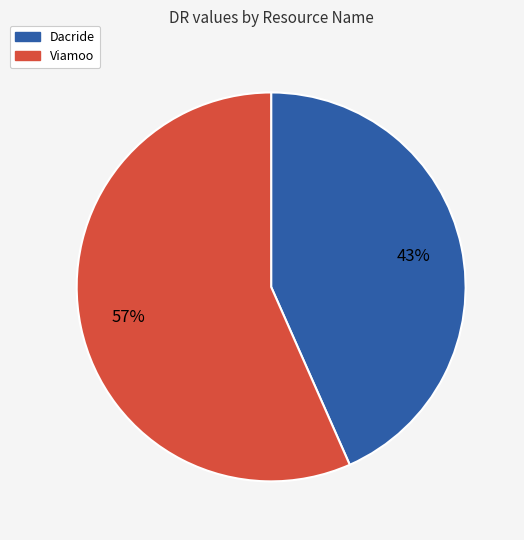

Count the number of slices in the pie.

2